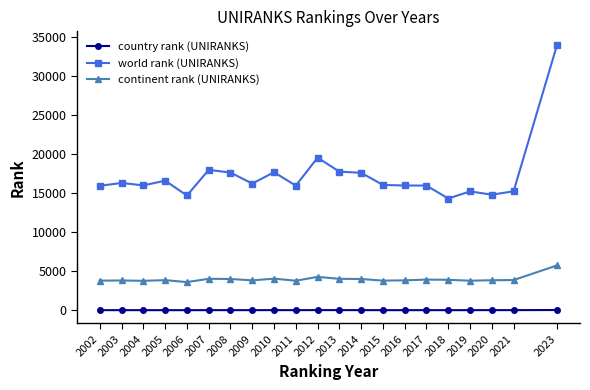

What is the value of the continent rank (UNIRANKS) point at the 11th from the left?

4294